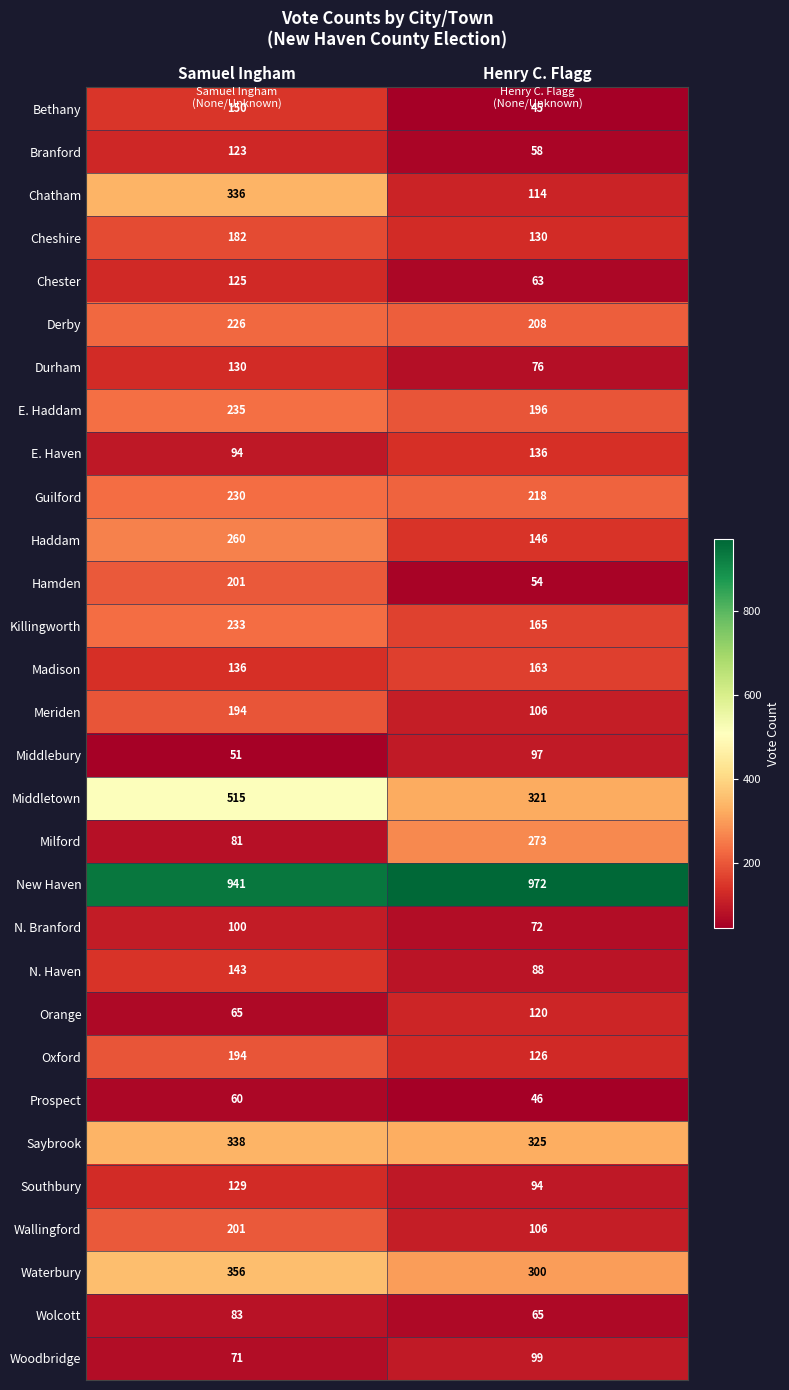

Read the Southbury value at Samuel Ingham.

129